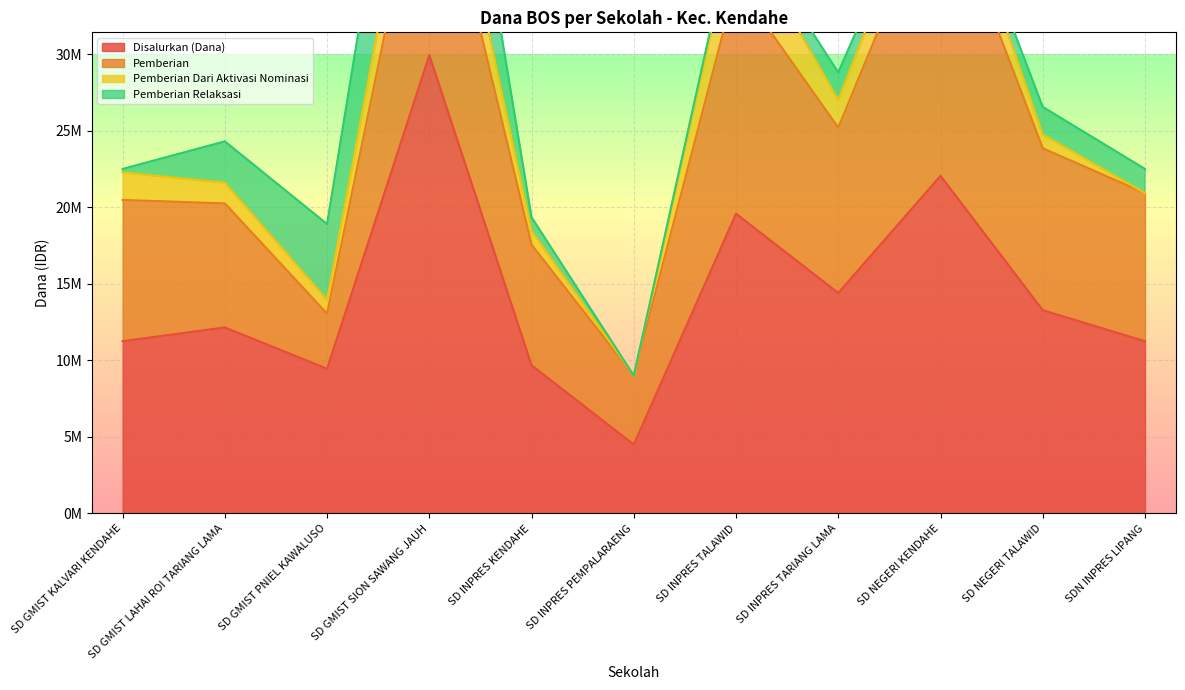

Reading left to right, transcribe all the data shown in this chart.

Disalurkan (Dana): SD GMIST KALVARI KENDAHE=11250000	SD GMIST LAHAI ROI TARIANG LAMA=12150000	SD GMIST PNIEL KAWALUSO=9450000	SD GMIST SION SAWANG JAUH=29925000	SD INPRES KENDAHE=9675000	SD INPRES PEMPALARAENG=4500000	SD INPRES TALAWID=19575000	SD INPRES TARIANG LAMA=14400000	SD NEGERI KENDAHE=22050000	SD NEGERI TALAWID=13275000	SDN INPRES LIPANG=11250000
Pemberian: SD GMIST KALVARI KENDAHE=9225000	SD GMIST LAHAI ROI TARIANG LAMA=8100000	SD GMIST PNIEL KAWALUSO=3600000	SD GMIST SION SAWANG JAUH=15525000	SD INPRES KENDAHE=7875000	SD INPRES PEMPALARAENG=4500000	SD INPRES TALAWID=15075000	SD INPRES TARIANG LAMA=10800000	SD NEGERI KENDAHE=19350000	SD NEGERI TALAWID=10575000	SDN INPRES LIPANG=9675000
Pemberian Dari Aktivasi Nominasi: SD GMIST KALVARI KENDAHE=1800000	SD GMIST LAHAI ROI TARIANG LAMA=1350000	SD GMIST PNIEL KAWALUSO=900000	SD GMIST SION SAWANG JAUH=4050000	SD INPRES KENDAHE=900000	SD INPRES PEMPALARAENG=0	SD INPRES TALAWID=4050000	SD INPRES TARIANG LAMA=1800000	SD NEGERI KENDAHE=2700000	SD NEGERI TALAWID=900000	SDN INPRES LIPANG=0
Pemberian Relaksasi: SD GMIST KALVARI KENDAHE=225000	SD GMIST LAHAI ROI TARIANG LAMA=2700000	SD GMIST PNIEL KAWALUSO=4950000	SD GMIST SION SAWANG JAUH=10350000	SD INPRES KENDAHE=900000	SD INPRES PEMPALARAENG=0	SD INPRES TALAWID=450000	SD INPRES TARIANG LAMA=1800000	SD NEGERI KENDAHE=0	SD NEGERI TALAWID=1800000	SDN INPRES LIPANG=1575000